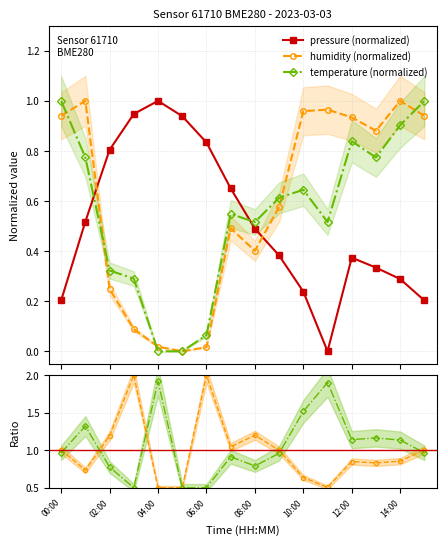

At which category is the sum across all series the highest?

01:00